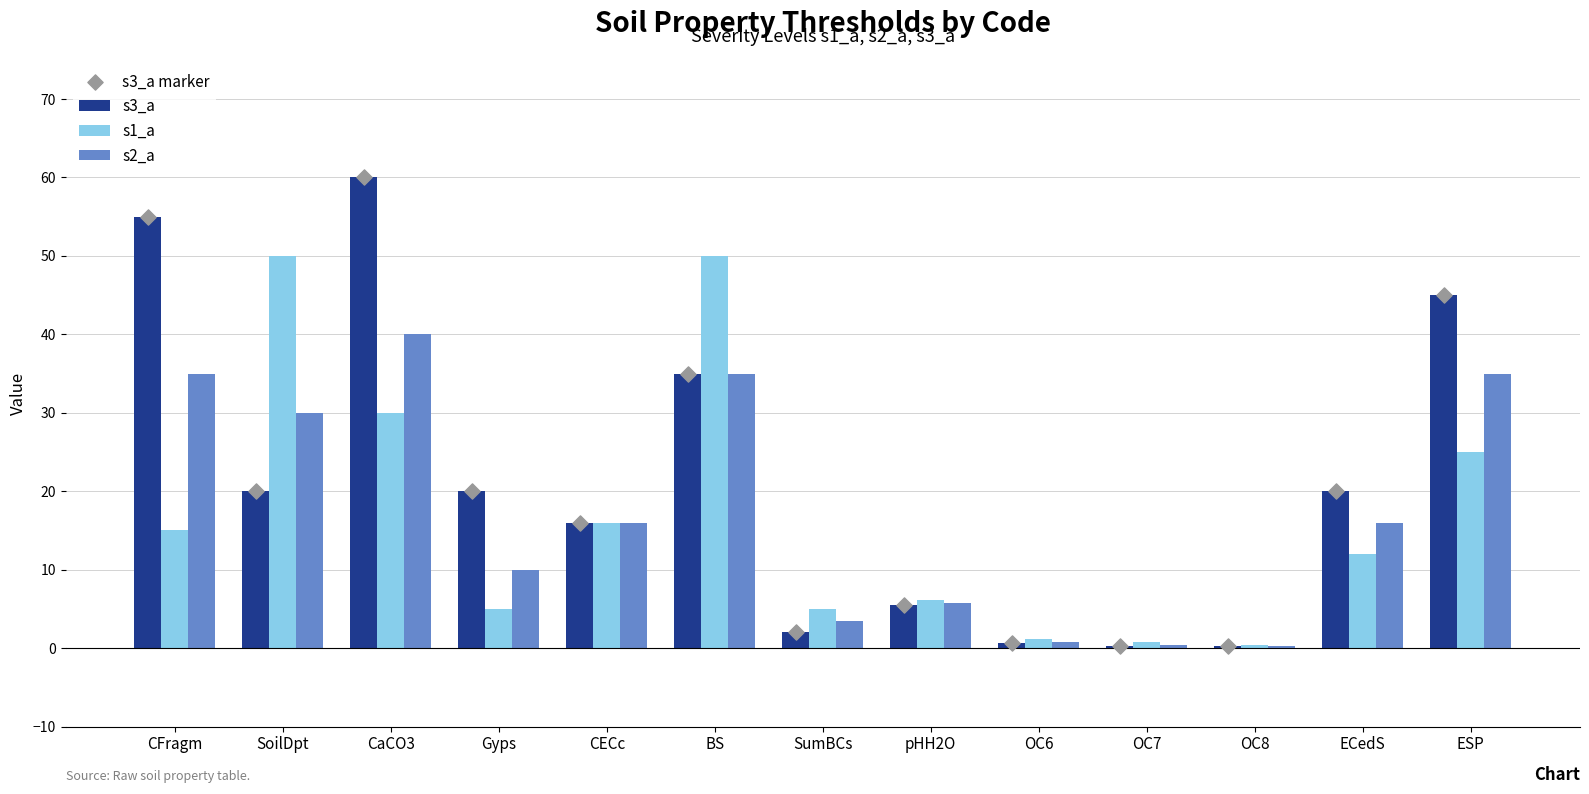

Which series has the largest total across all categories?

s3_a